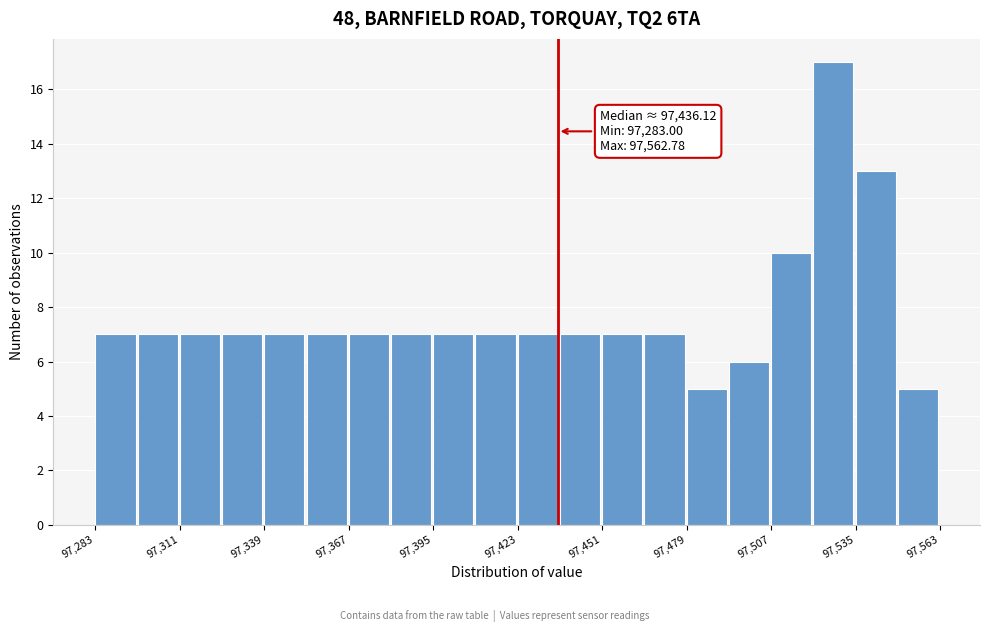

Read against the x-axis, roughly where is the centre of the tallest bar?

97525